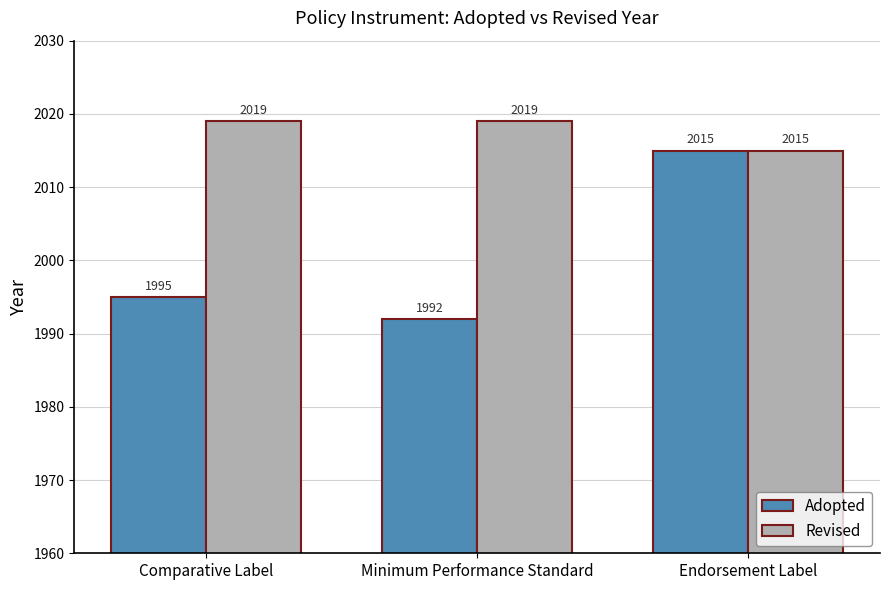

Which series has the largest range (max minus min)?

Adopted